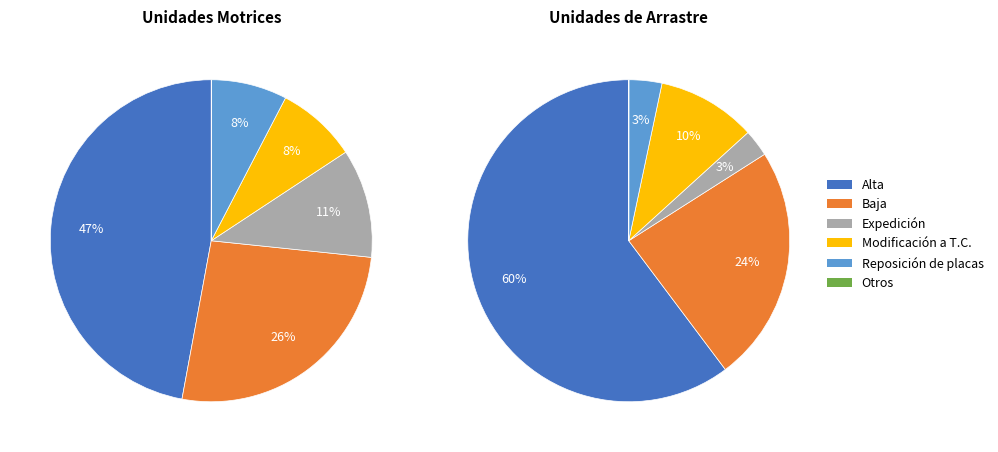

What is the smallest slice in the pie chart?

Otros